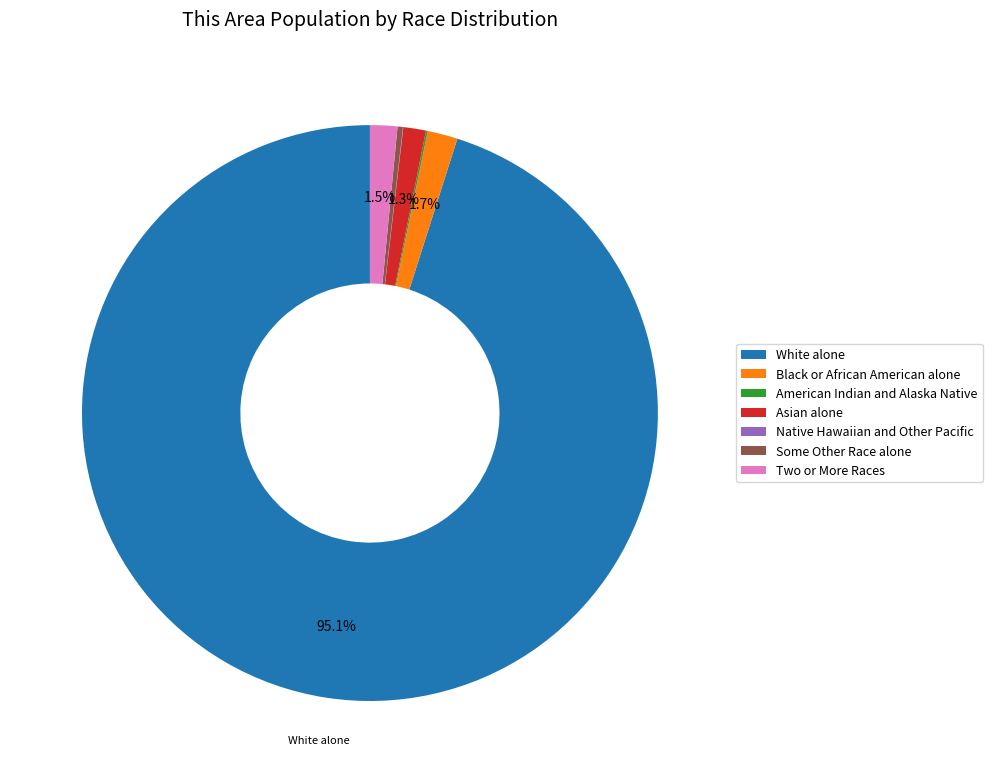

Between Asian alone and White alone, which is larger?

White alone